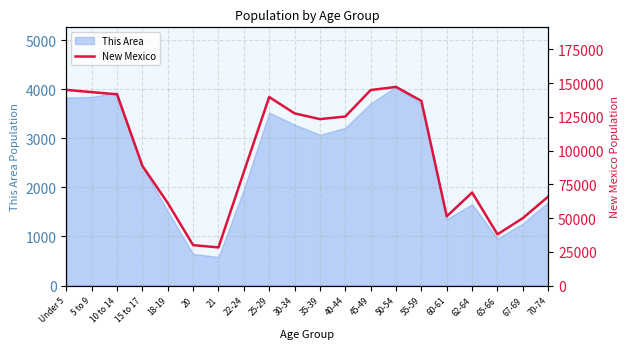

Reading left to right, extract all data points from this chart.

Under 5=144981	5 to 9=143308	10 to 14=141691	15 to 17=88692	18-19=61169	20=29935	21=28237	22-24=84198	25-29=139678	30-34=127567	35-39=123303	40-44=125220	45-49=144839	50-54=147170	55-59=136799	60-61=51238	62-64=68899	65-66=37921	67-69=49969	70-74=65904